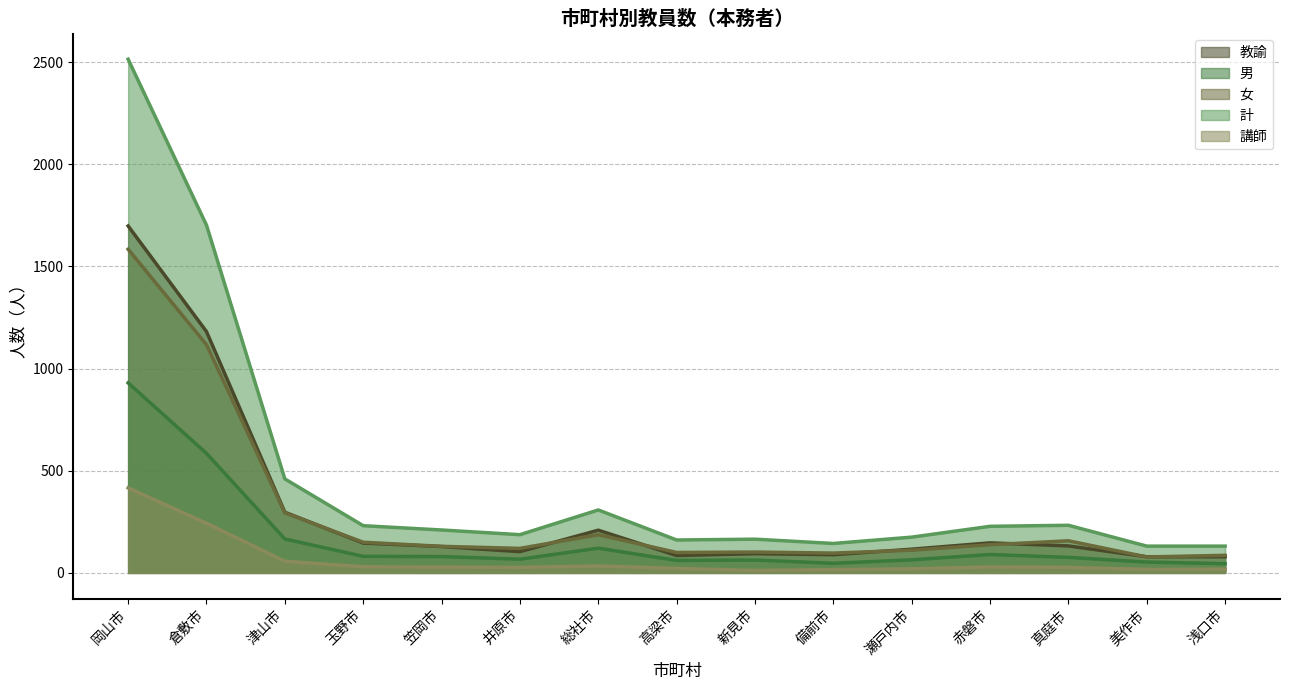

Read the 女 value at 浅口市.

86